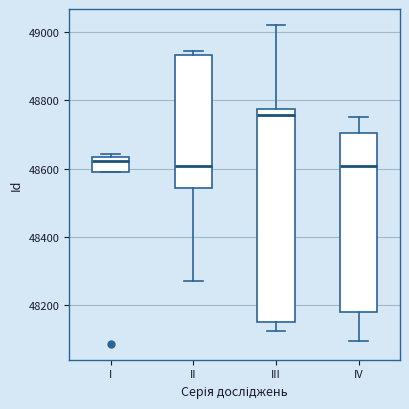

Comparing the boxes themselves (not the whiskers), which one is the tallest?

III